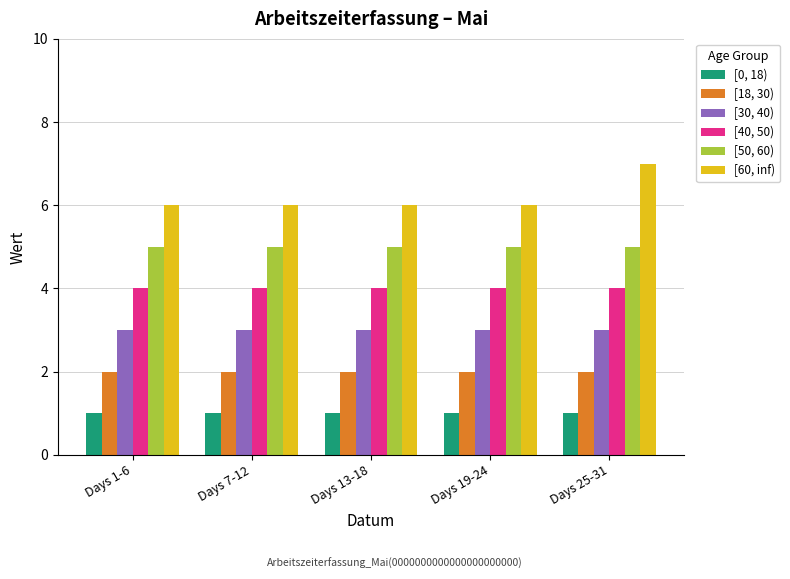

How many groups of bars are there?

5